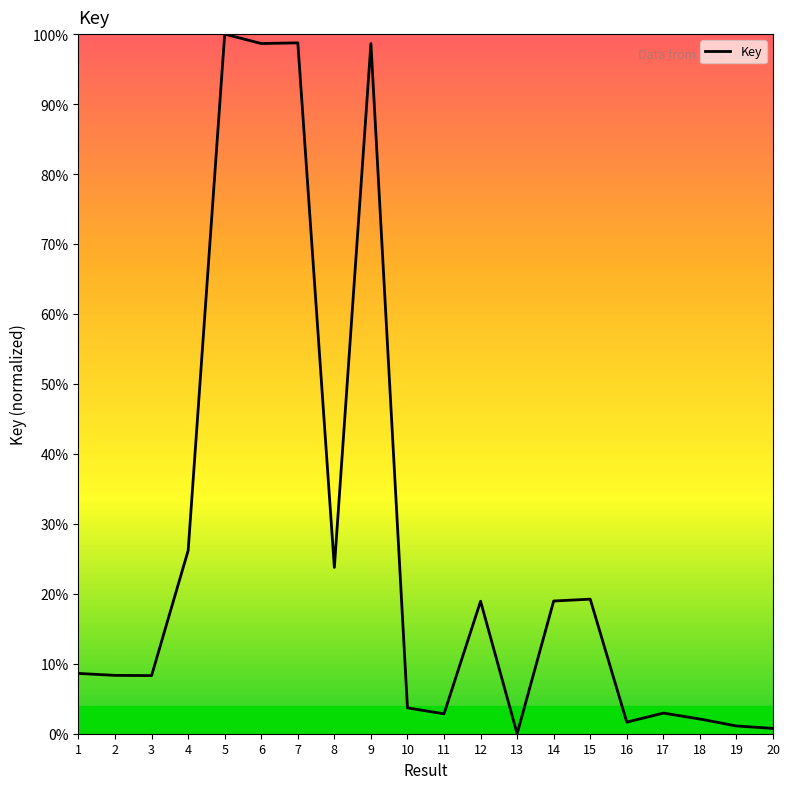

At which label is the value closest to 50?

4